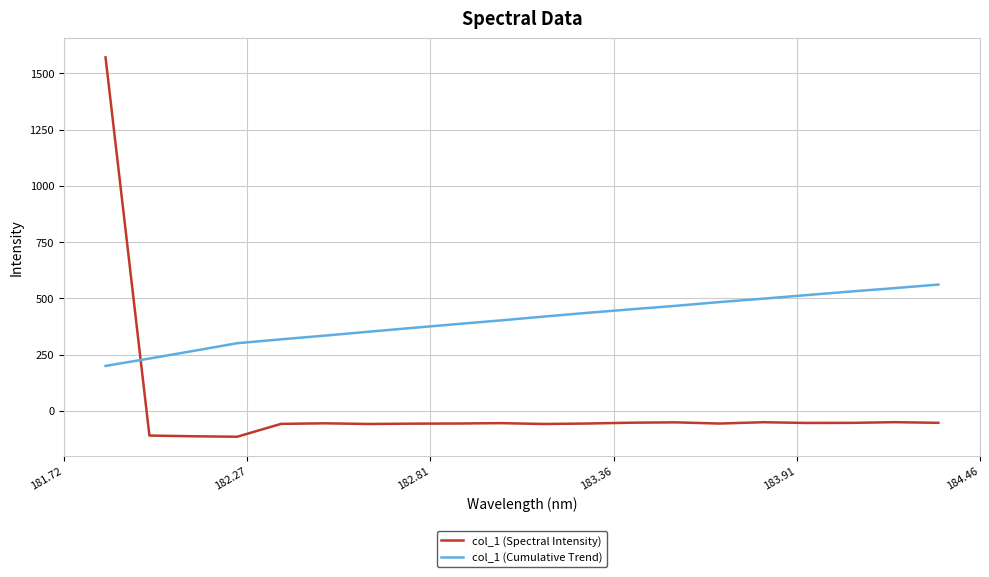

What is the maximum value for col_1 (Cumulative Trend)?

561.3